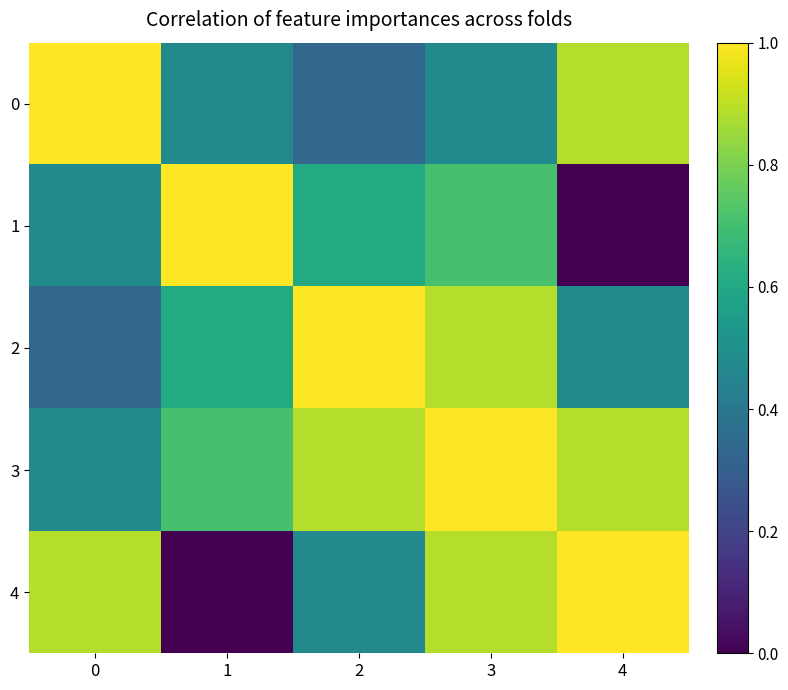

What is the total value across all series at 4?

3.3